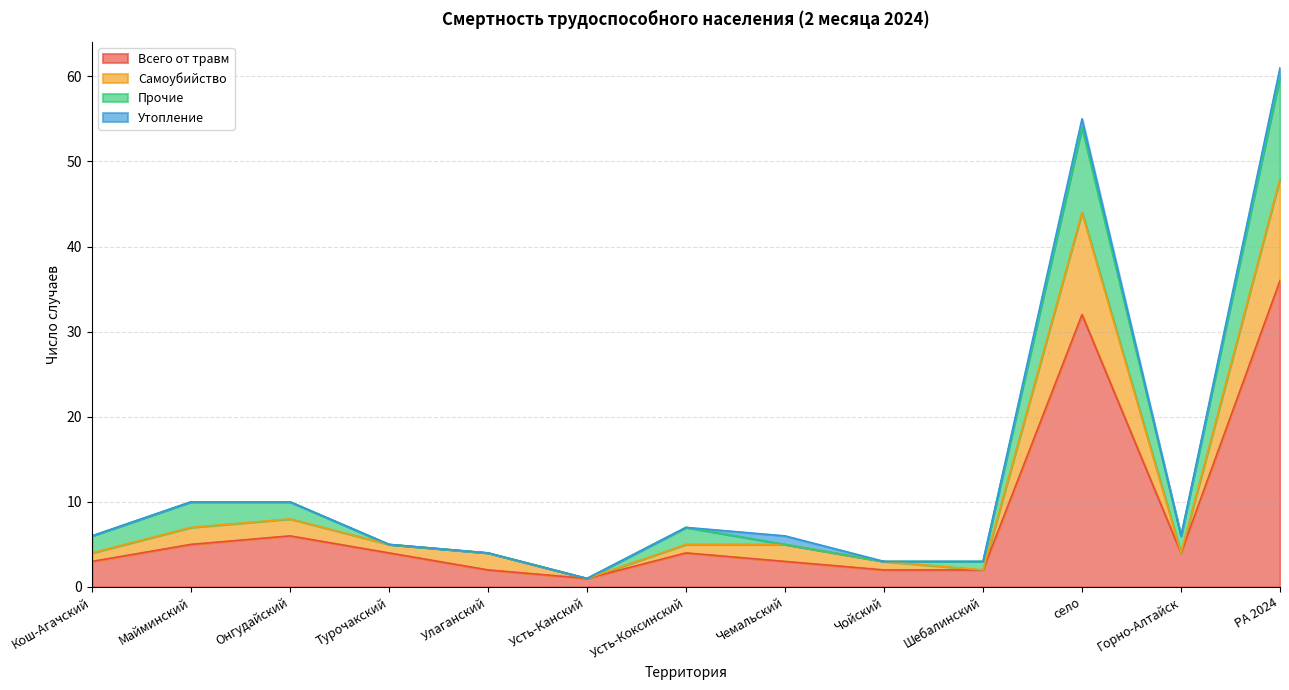

True or false: Всего от травм has a value of 6 at Турочакский.

False